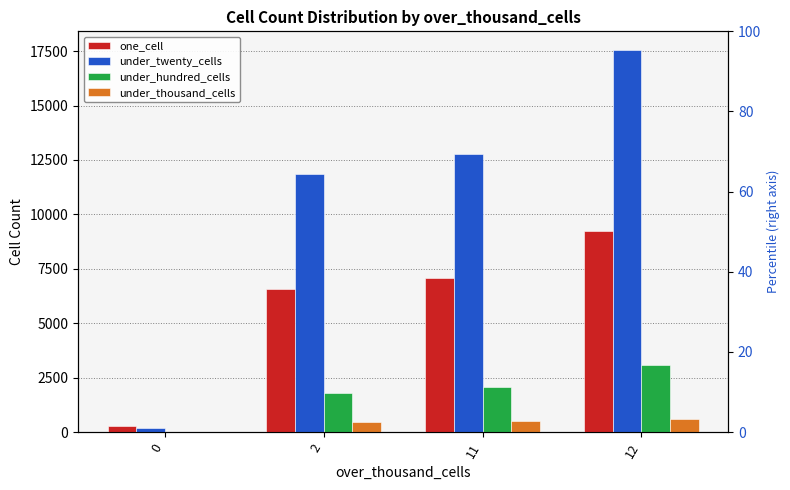

Reading right to left, transcribe all the data shown in this chart.

one_cell: 9258	7097	6558	276
under_twenty_cells: 17532	12773	11874	211
under_hundred_cells: 3078	2074	1803	24
under_thousand_cells: 585	487	444	0